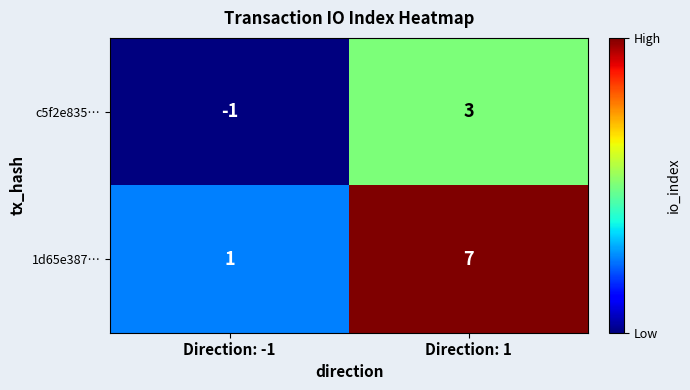

Count the number of categories in the chart.

2